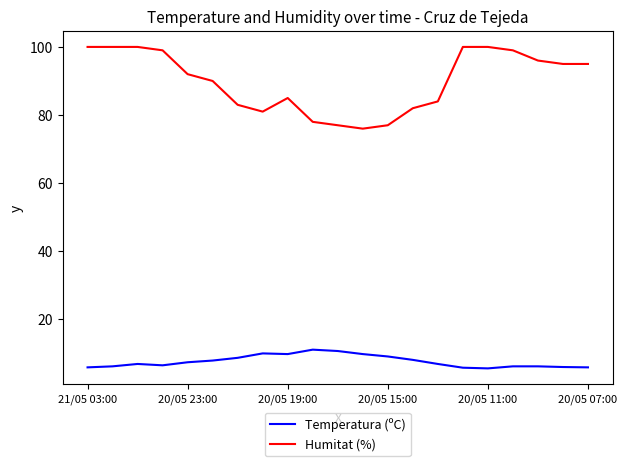

List the series in order of their peak value, highest first.

Humitat (%), Temperatura (ºC)